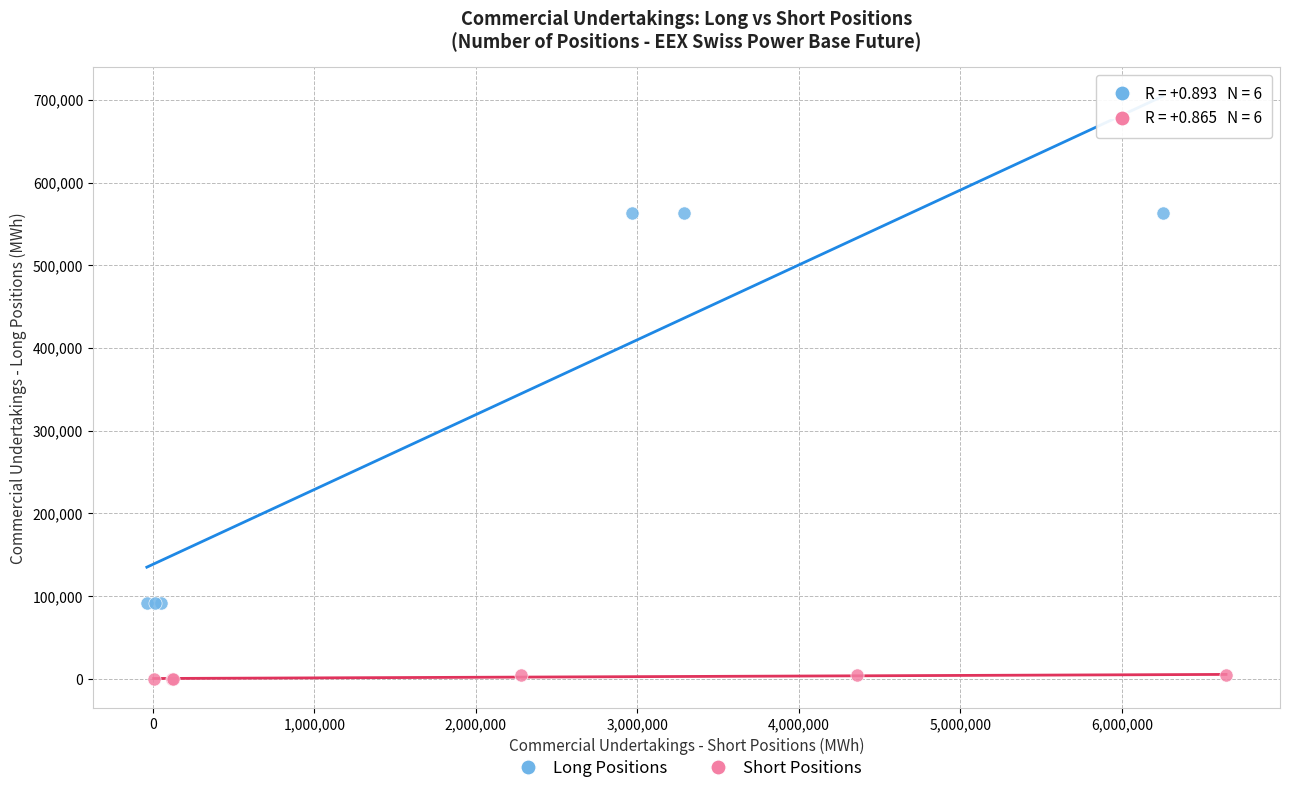

Which series reaches the maximum Y coordinate?

Long Positions